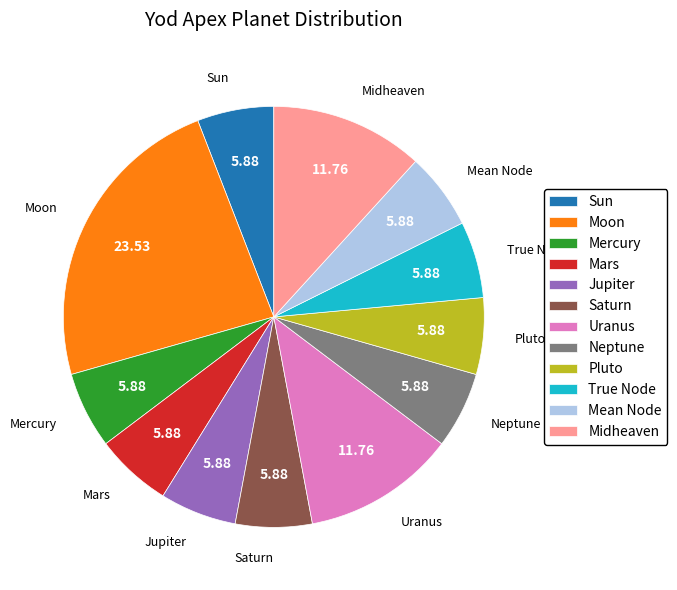

What is the ratio of the value at True Node to the value at Moon?

0.3